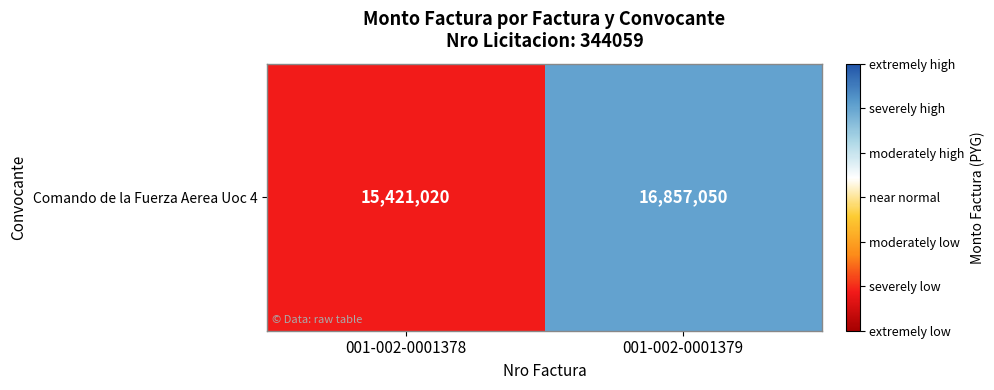

What is the change in value from 001-002-0001378 to 001-002-0001379?

+1436030